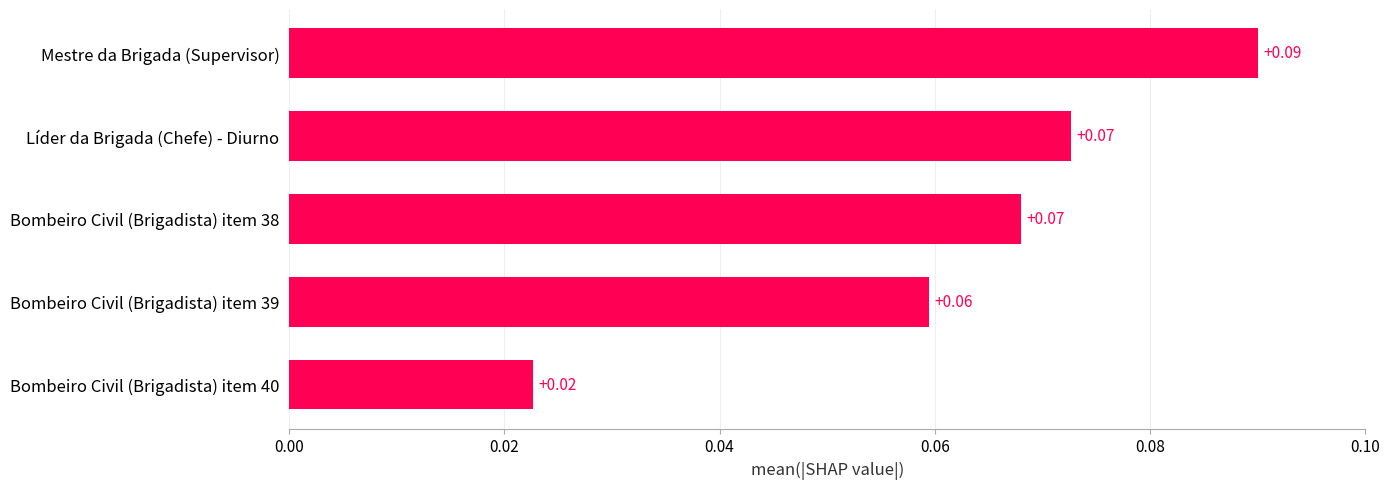

What is the label of the 2nd bar from the top?

Líder da Brigada (Chefe) - Diurno